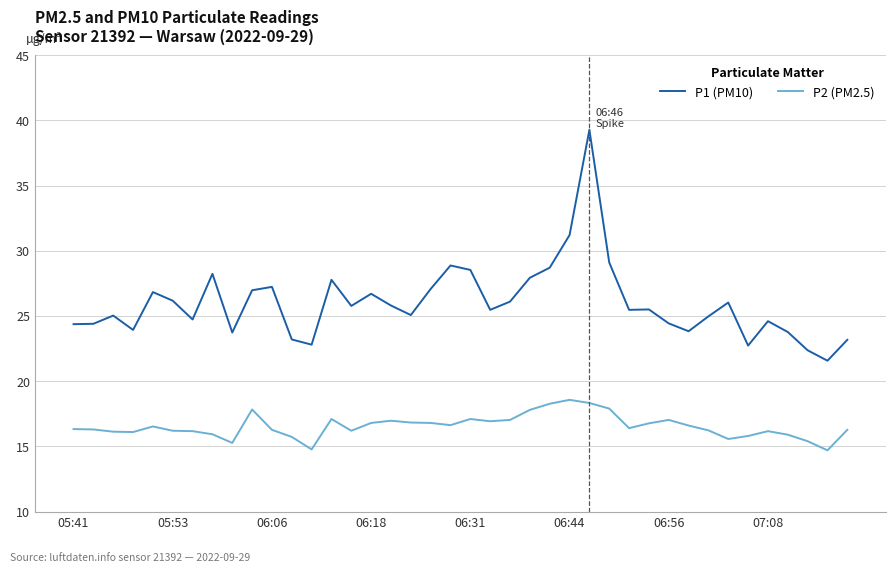

Rank the series by their maximum value, from highest to lowest.

P1 (PM10), P2 (PM2.5)